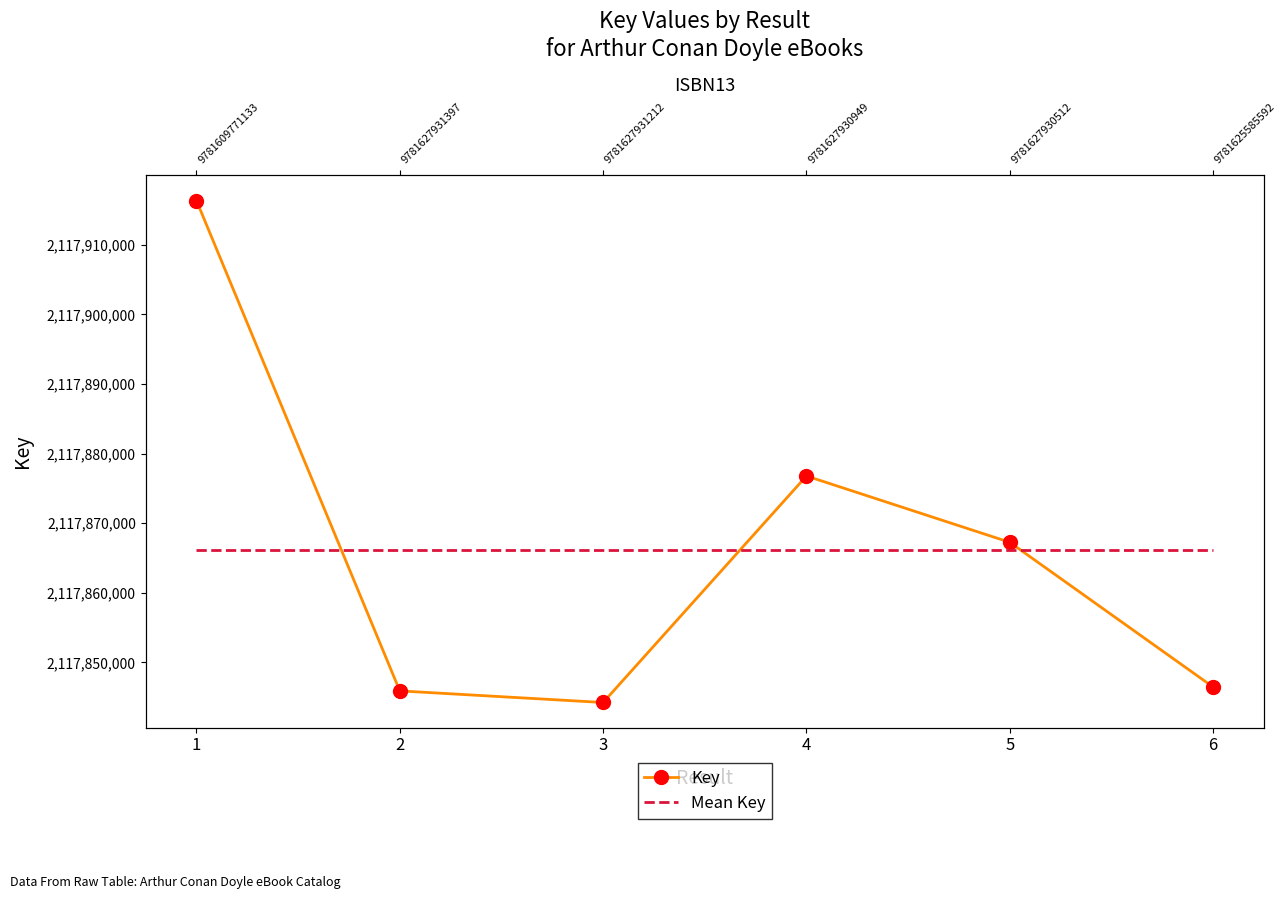

How many lines are shown in the chart?

1